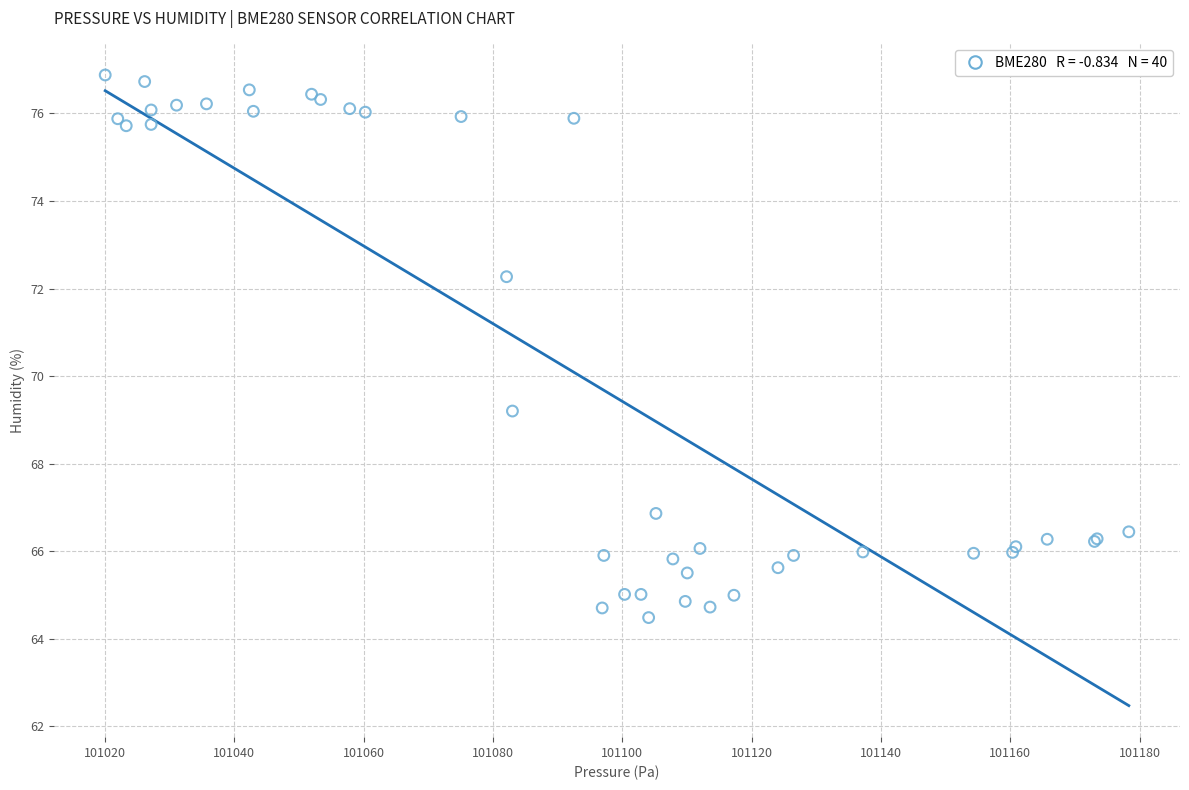

What Y value in the scatter plot is closest to 70?

69.2